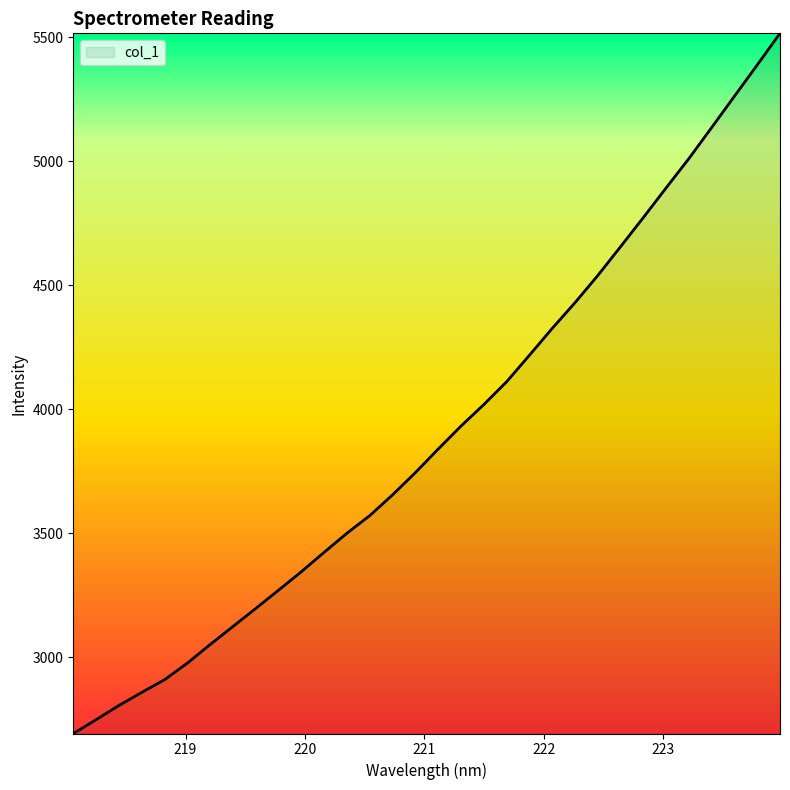

What is the difference between the maximum and minimum values?

2821.8